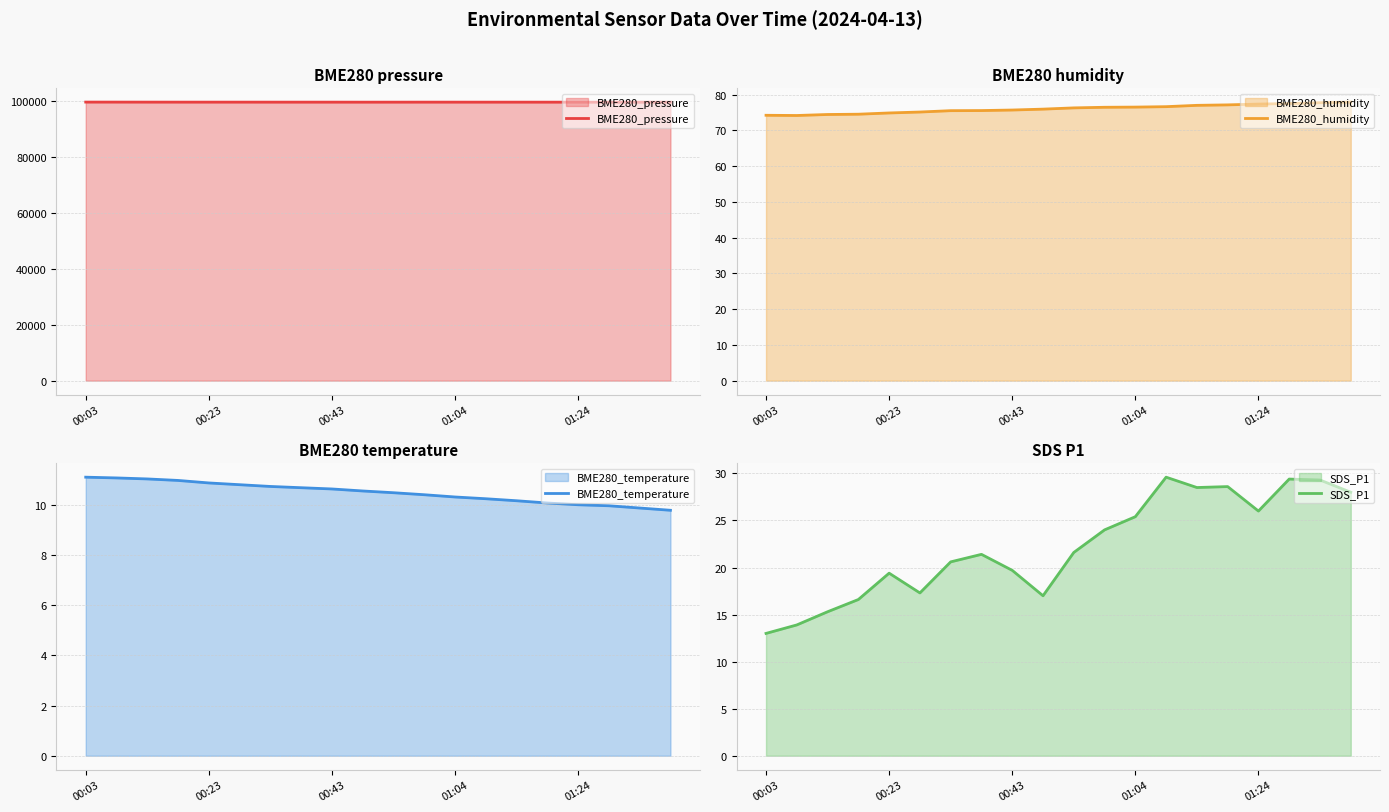

What is the highest value of the BME280_humidity series?

77.9